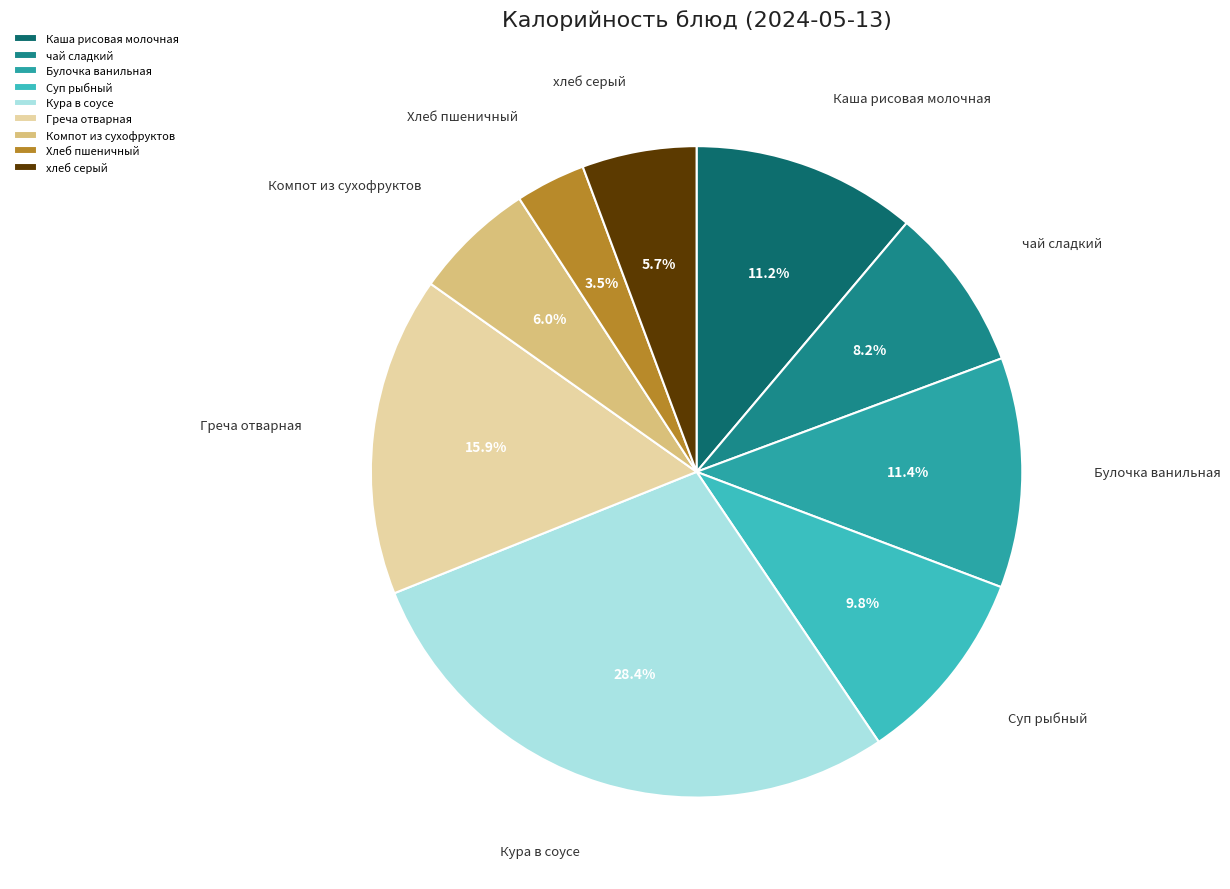

Between Хлеб пшеничный and Кура в соусе, which is larger?

Кура в соусе